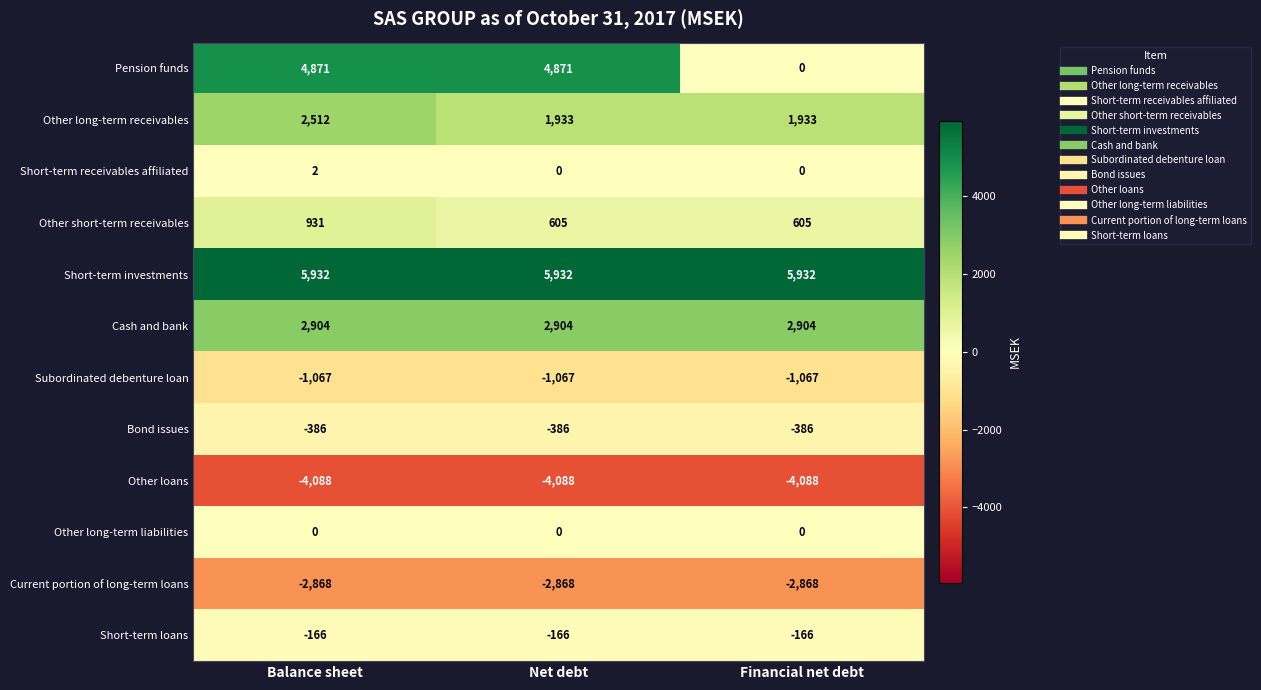

Which series has the largest total across all categories?

Short-term investments